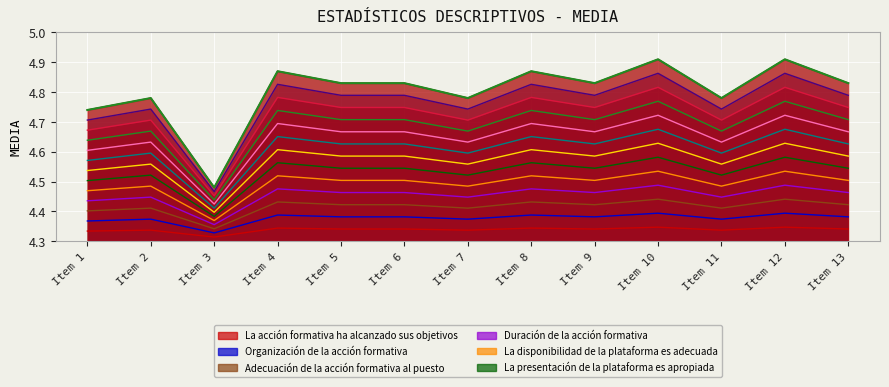

Read the value at Item 8.

4.9